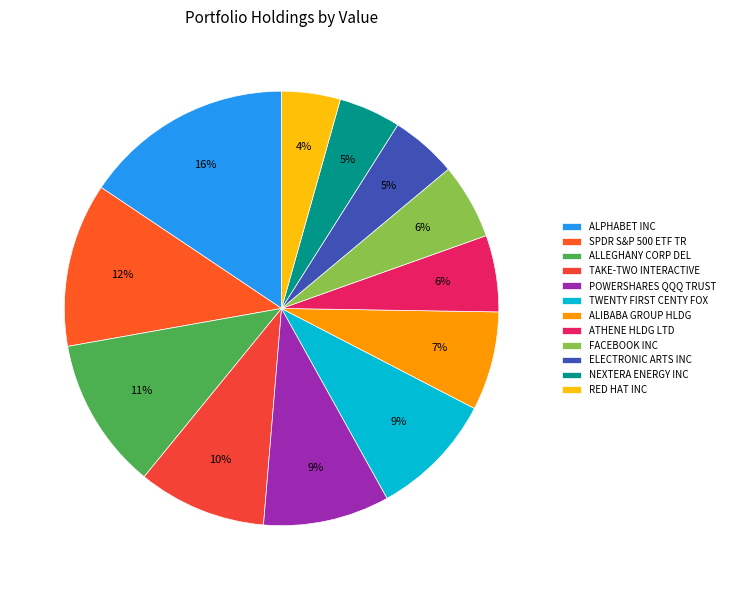

What is the smallest slice in the pie chart?

RED HAT INC